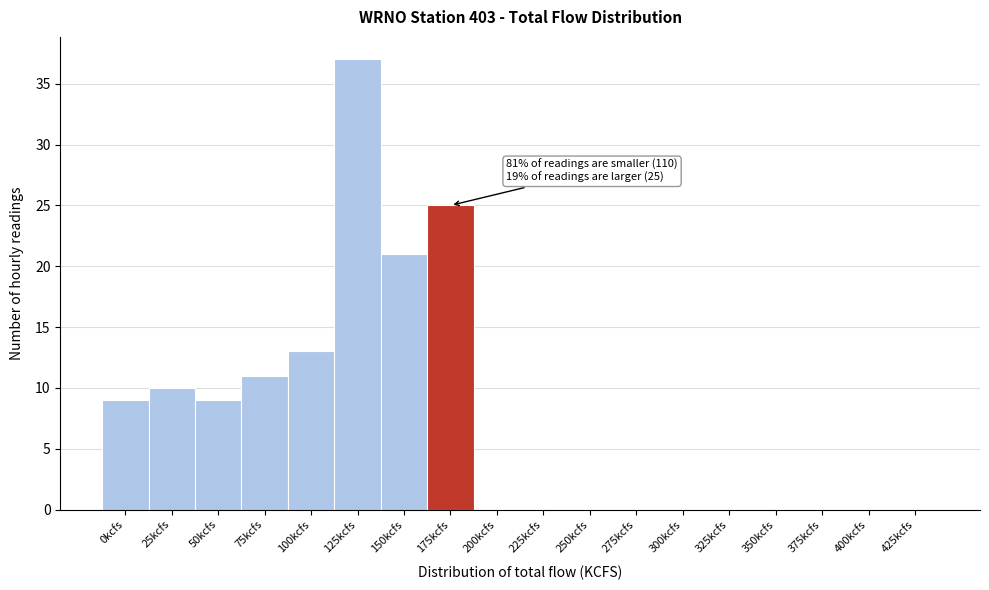

Reading right to left, extract all data points from this chart.

425kcfs=0	400kcfs=0	375kcfs=0	350kcfs=0	325kcfs=0	300kcfs=0	275kcfs=0	250kcfs=0	225kcfs=0	200kcfs=0	175kcfs=25	150kcfs=21	125kcfs=37	100kcfs=13	75kcfs=11	50kcfs=9	25kcfs=10	0kcfs=9